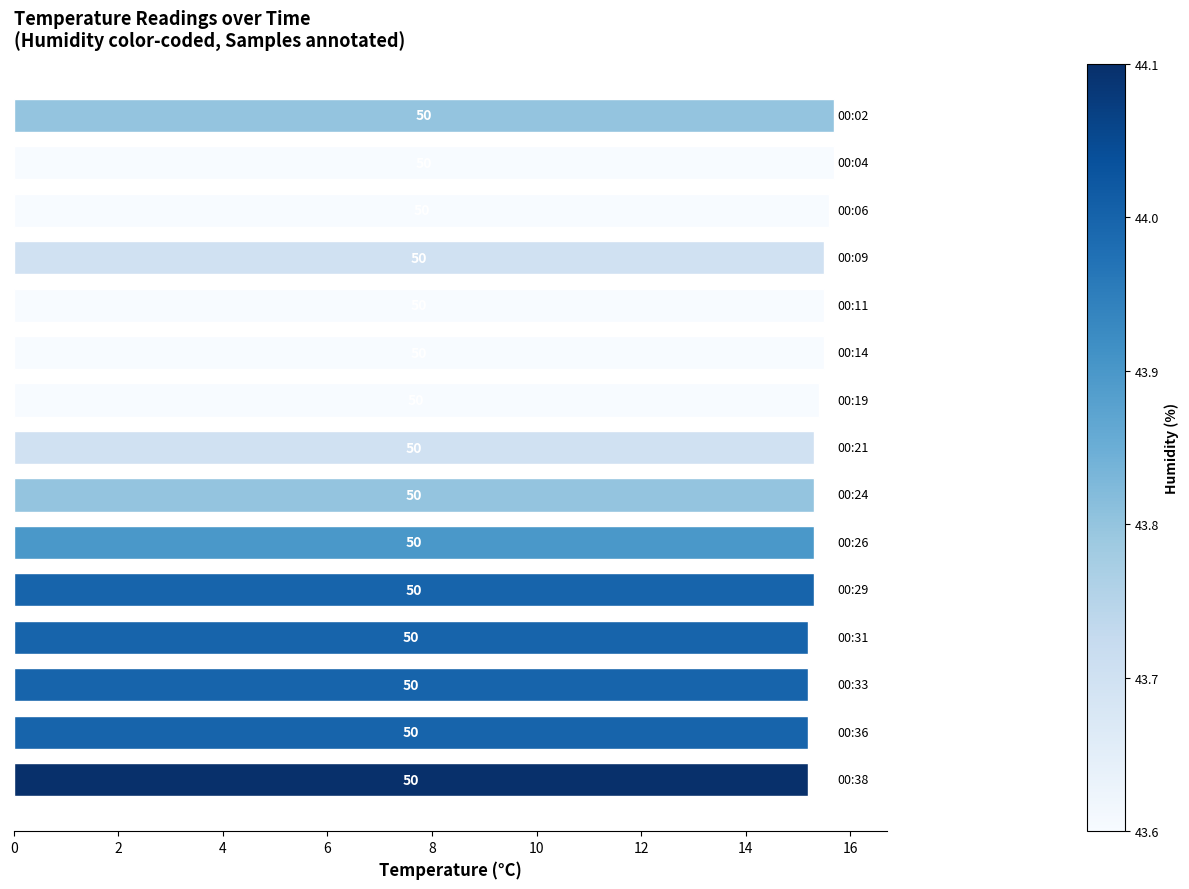

How many bars are there in total?

15